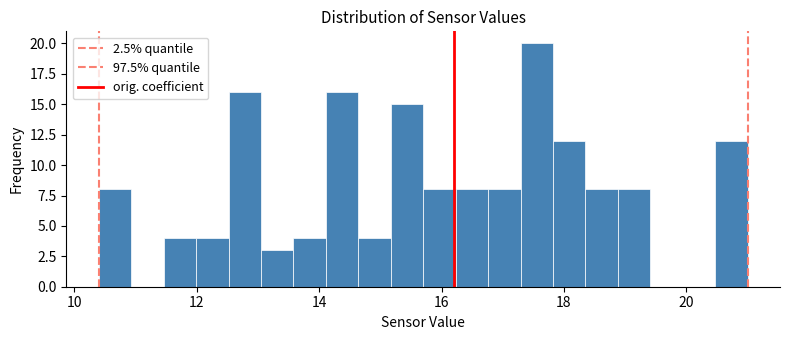

Read against the x-axis, roughly where is the centre of the tallest bar?

17.6